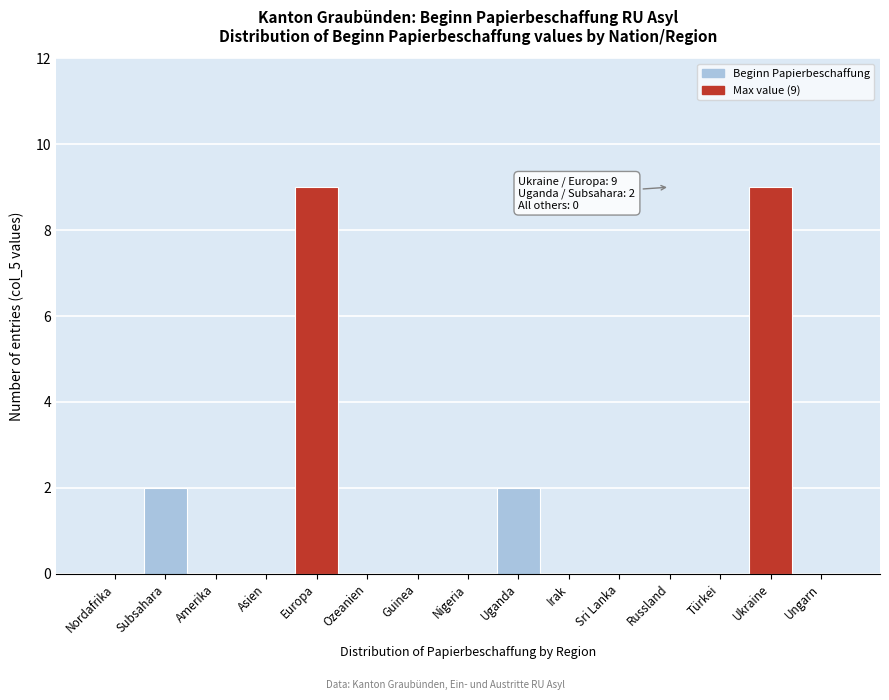

Reading left to right, list all the values displayed in this chart.

Nordafrika=0	Subsahara=2	Amerika=0	Asien=0	Europa=9	Ozeanien=0	Guinea=0	Nigeria=0	Uganda=2	Irak=0	Sri Lanka=0	Russland=0	Türkei=0	Ukraine=9	Ungarn=0